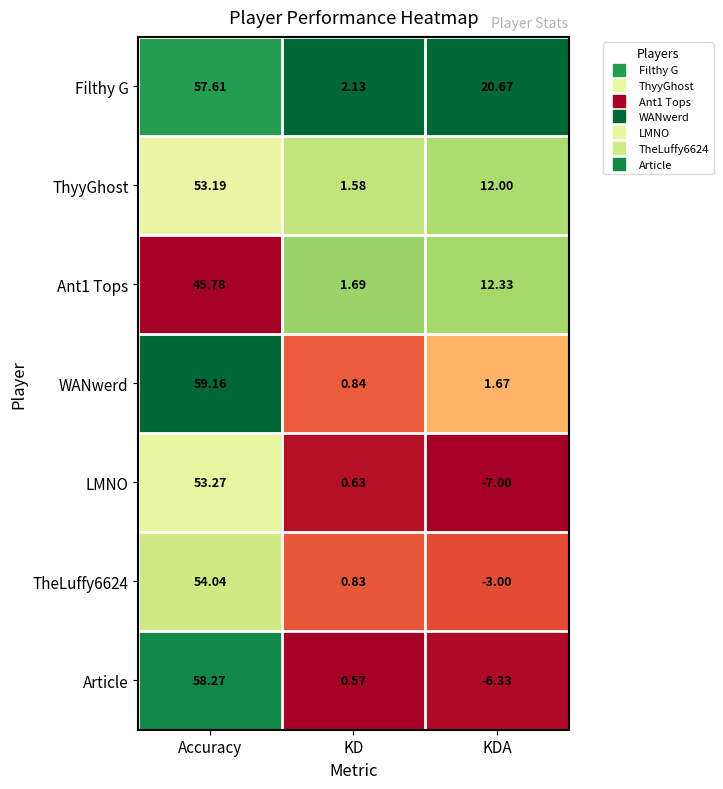

Where is Filthy G nearest to the value 29?

KDA